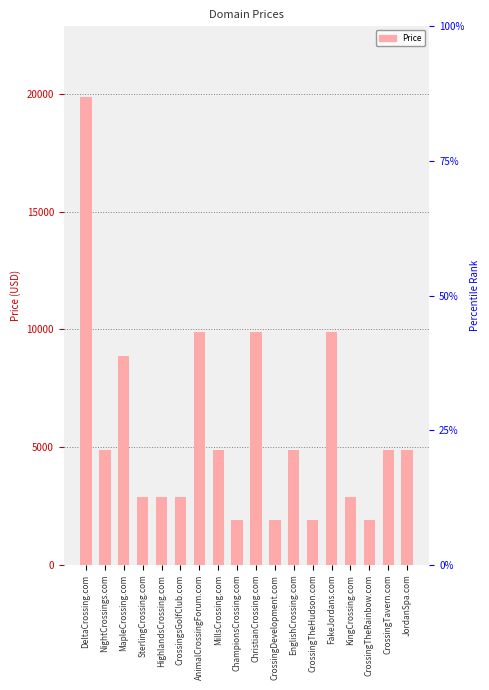

How many bars are there in total?

18